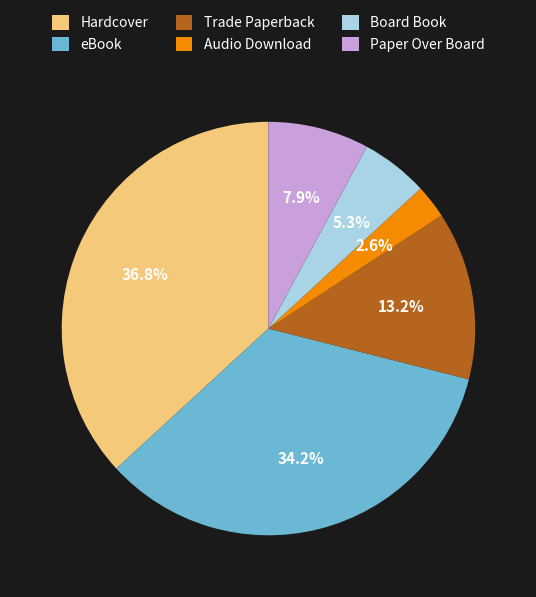

Is it true that eBook is 34% of the pie?

True